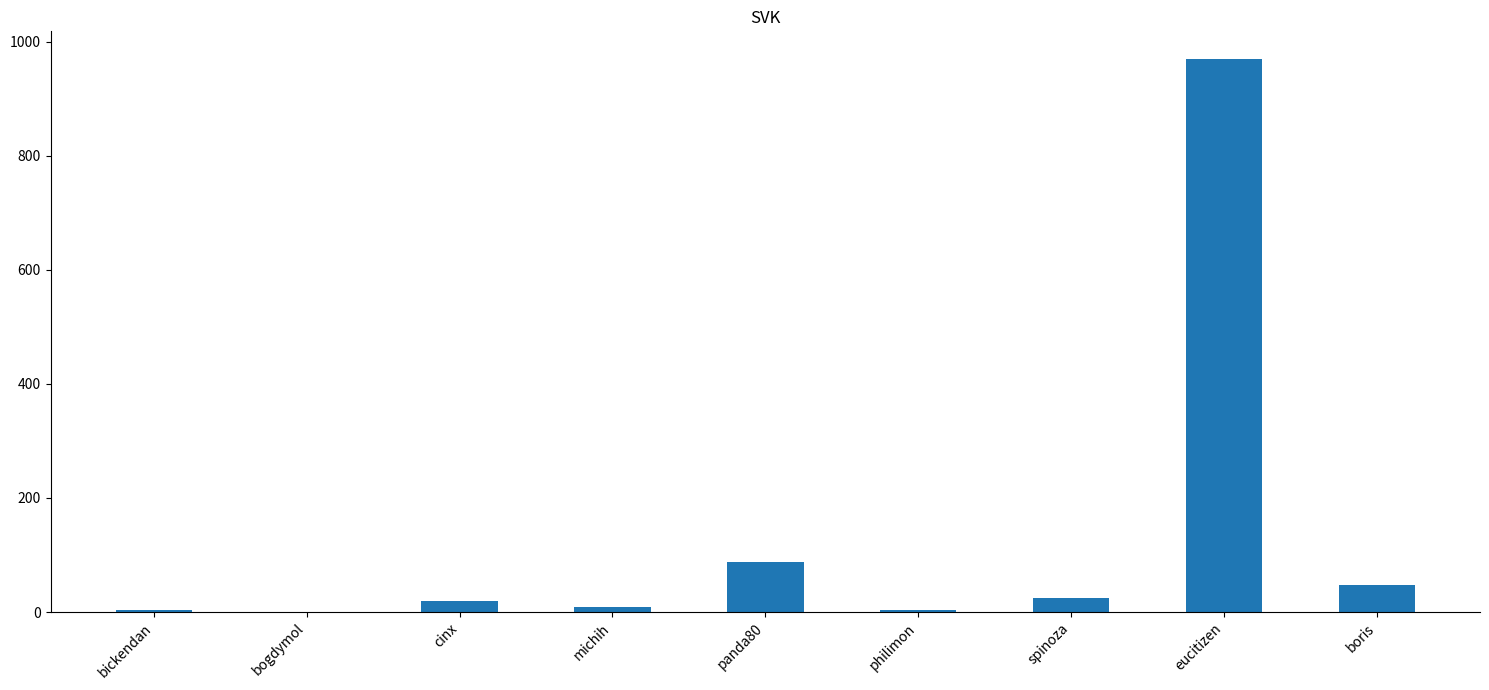

Does the chart contain stacked bars?

No